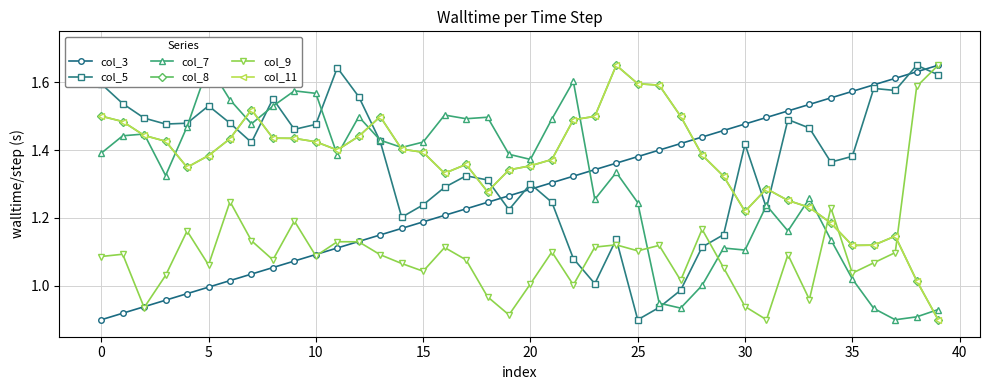

In col_5, how many points are lower than both neighbors (excluding endpoints)?

10